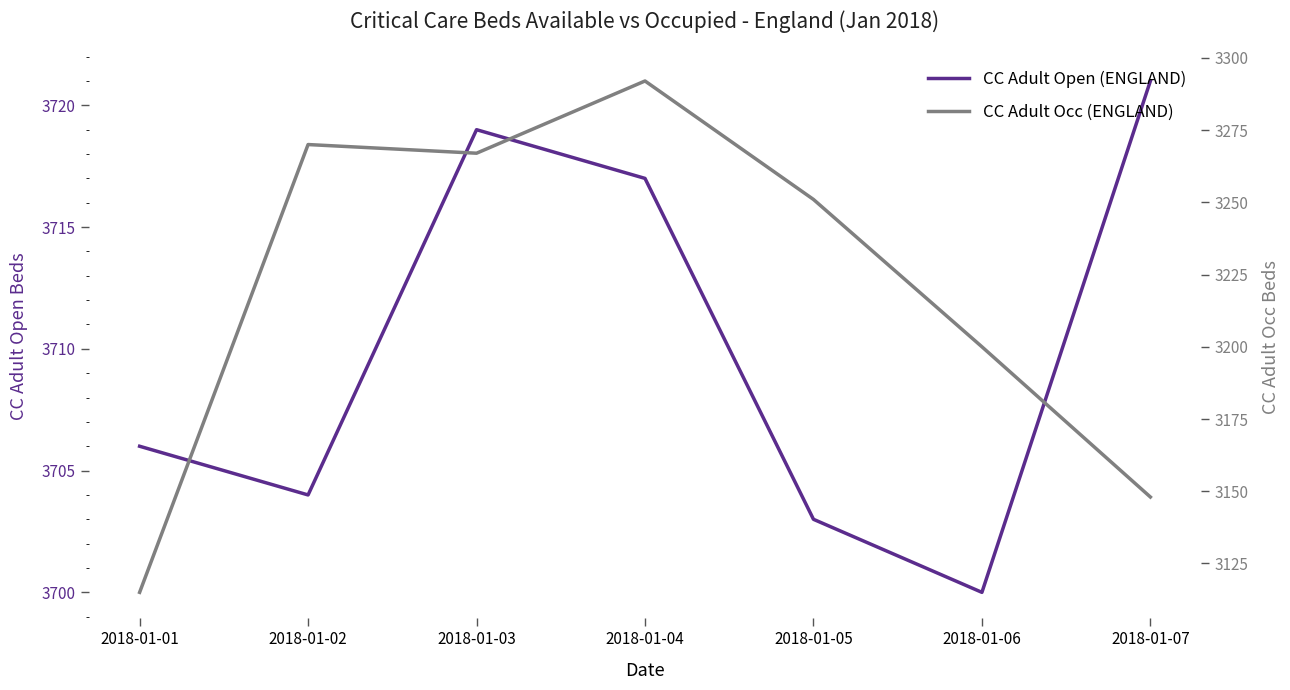

How many categories are shown in the chart?

7